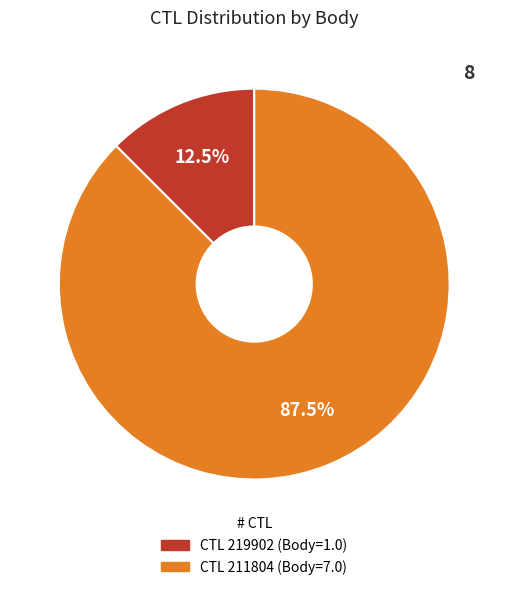

Is there a majority slice in this chart?

Yes